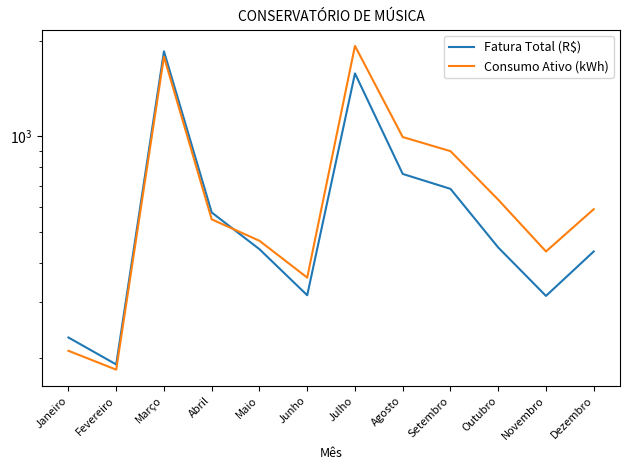

What position from the left is Dezembro?

12